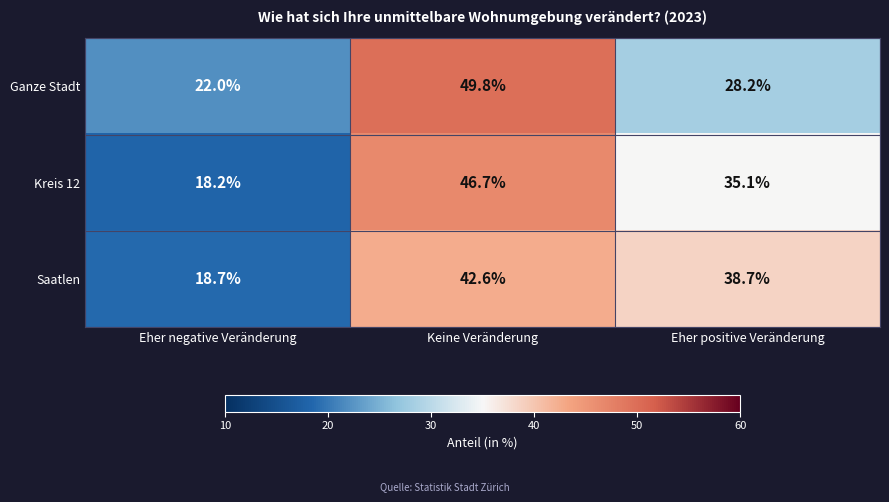

Is it true that Kreis 12 equals 31.1 at Eher negative Veränderung?

False